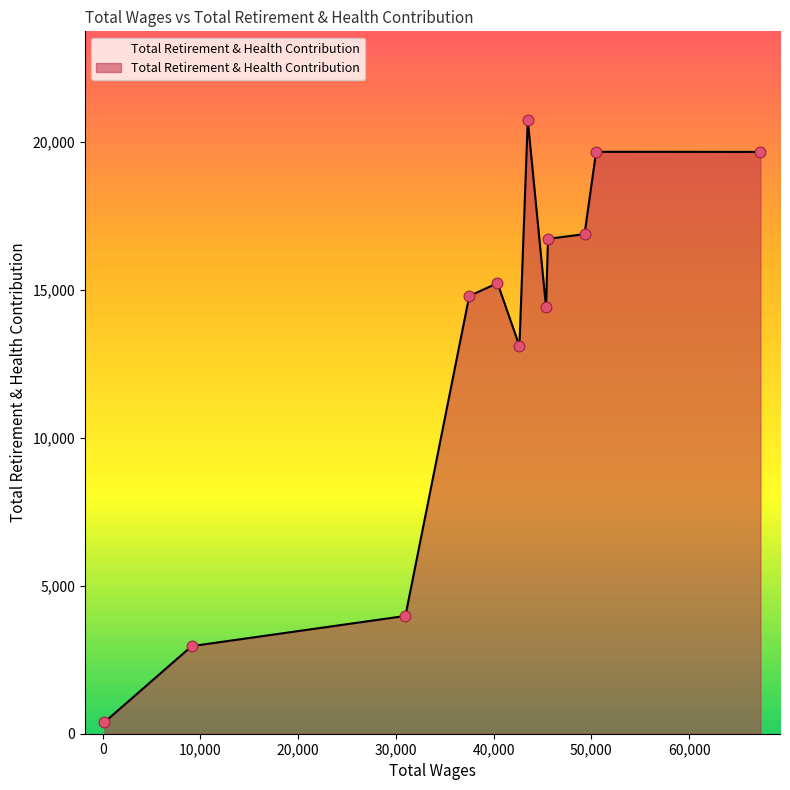

What is the maximum value shown in the chart?

20731